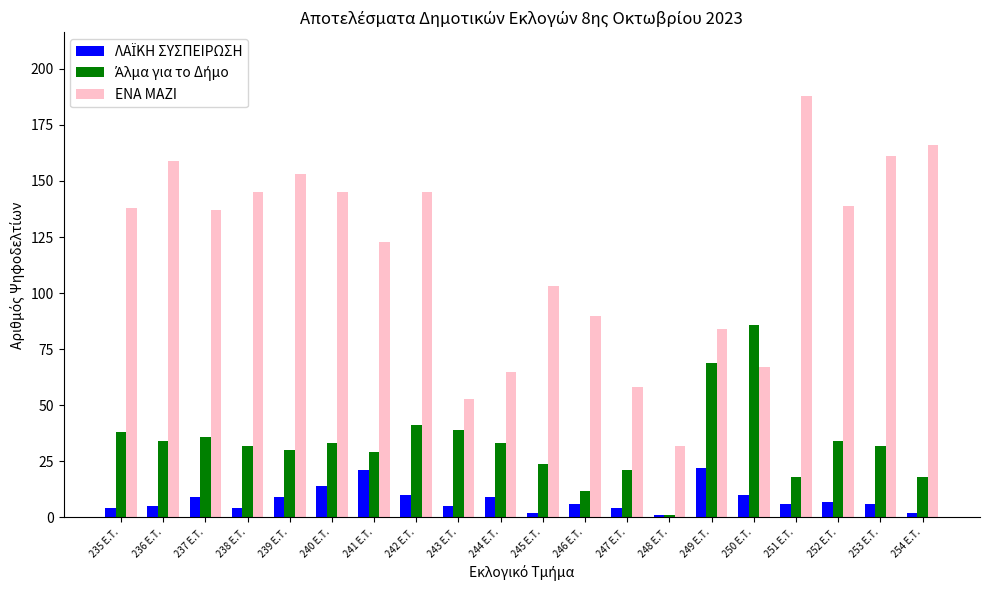

What is the sum of all ΕΝΑ ΜΑΖΙ values?

2351